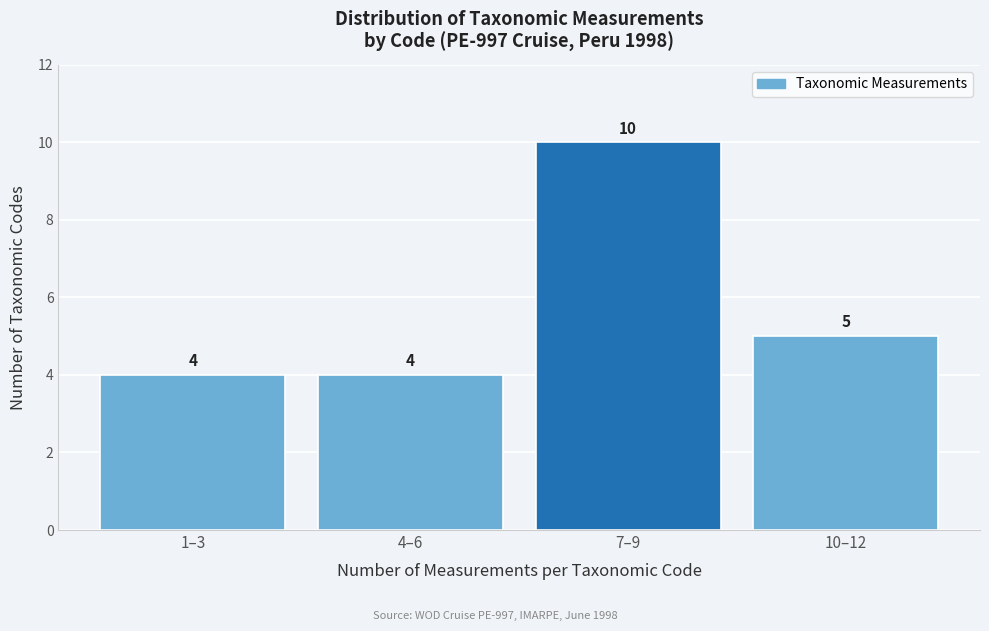

Reading left to right, what are all the values shown in this chart?

4	4	10	5